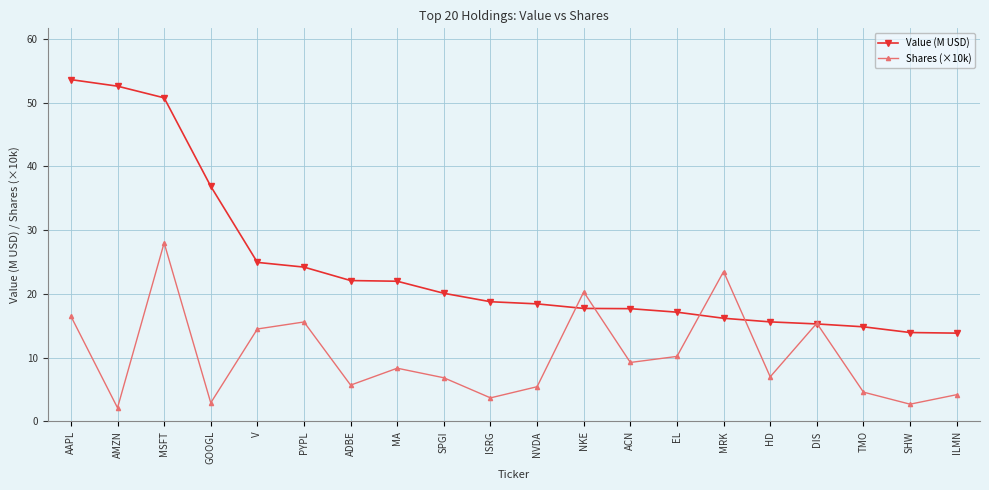

At which label does Shares (×10k) first exceed 8?

AAPL